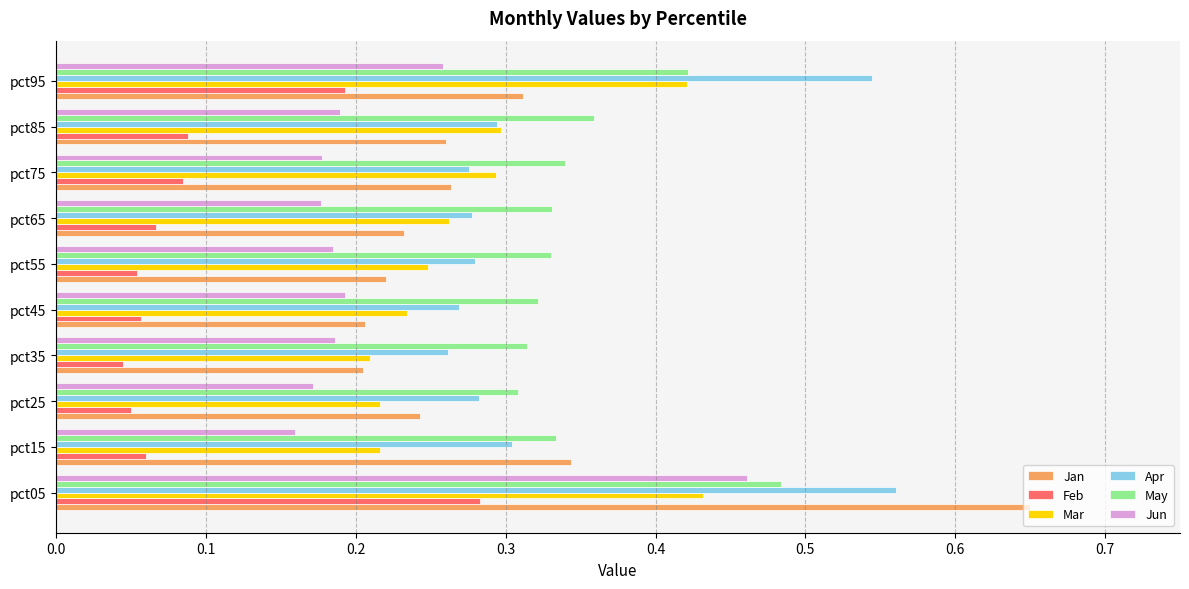

What is the sum of all Apr values?

3.3